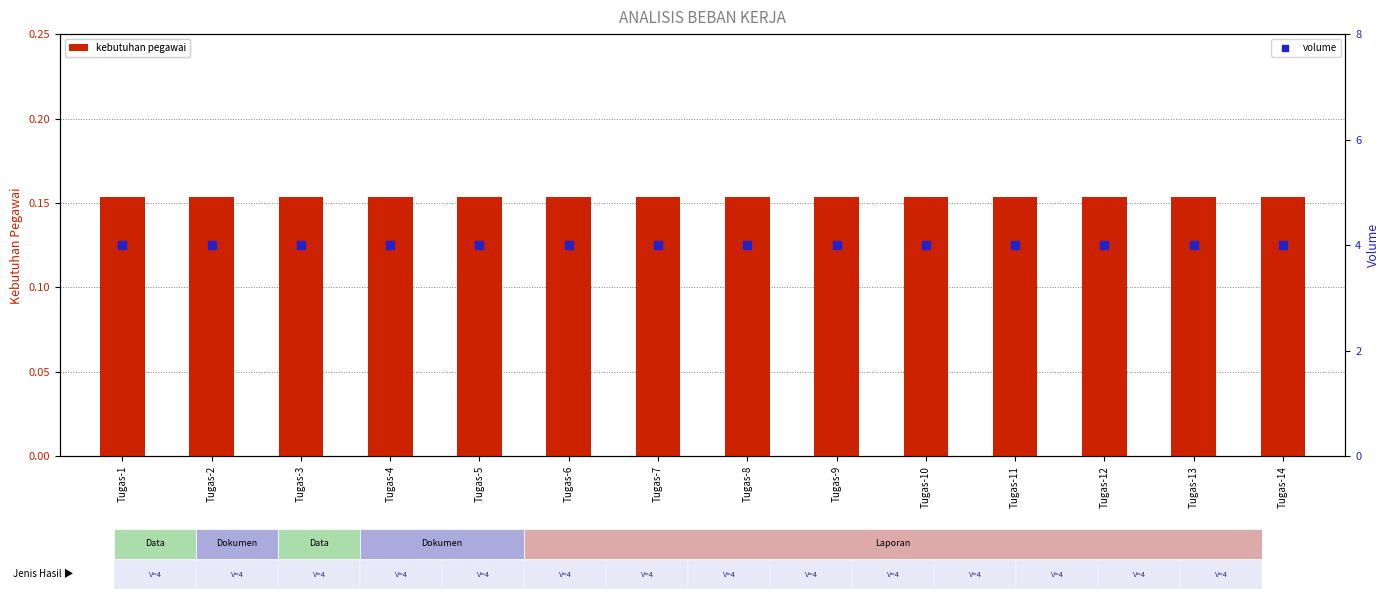

Which series has the largest total across all categories?

volume